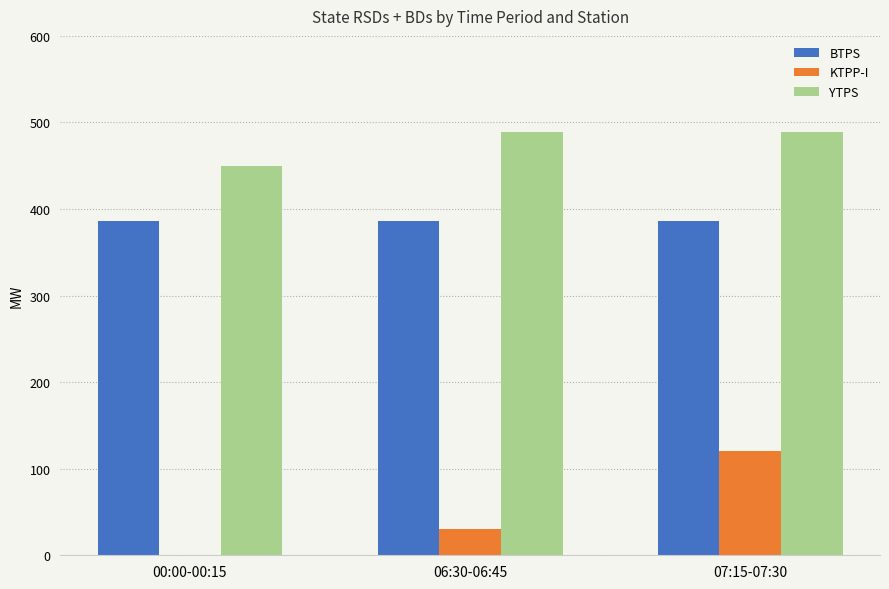

What is the spread (max minus min) of values at 06:30-06:45?

459